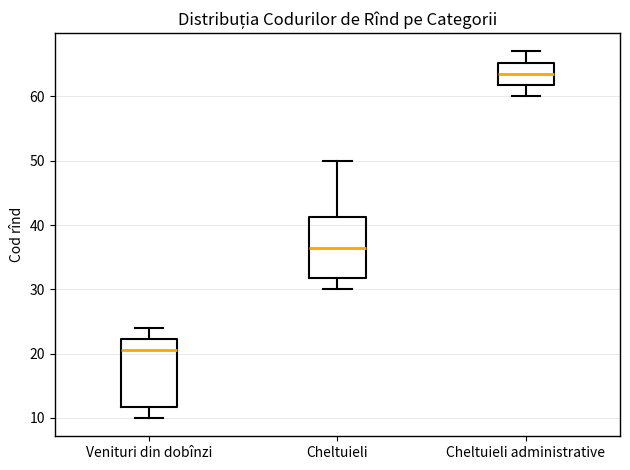

Where is the upper edge of the box for Venituri din dobînzi on the y-axis? The values are not printed on the chart, so give them approximately, as read against the axis.

22